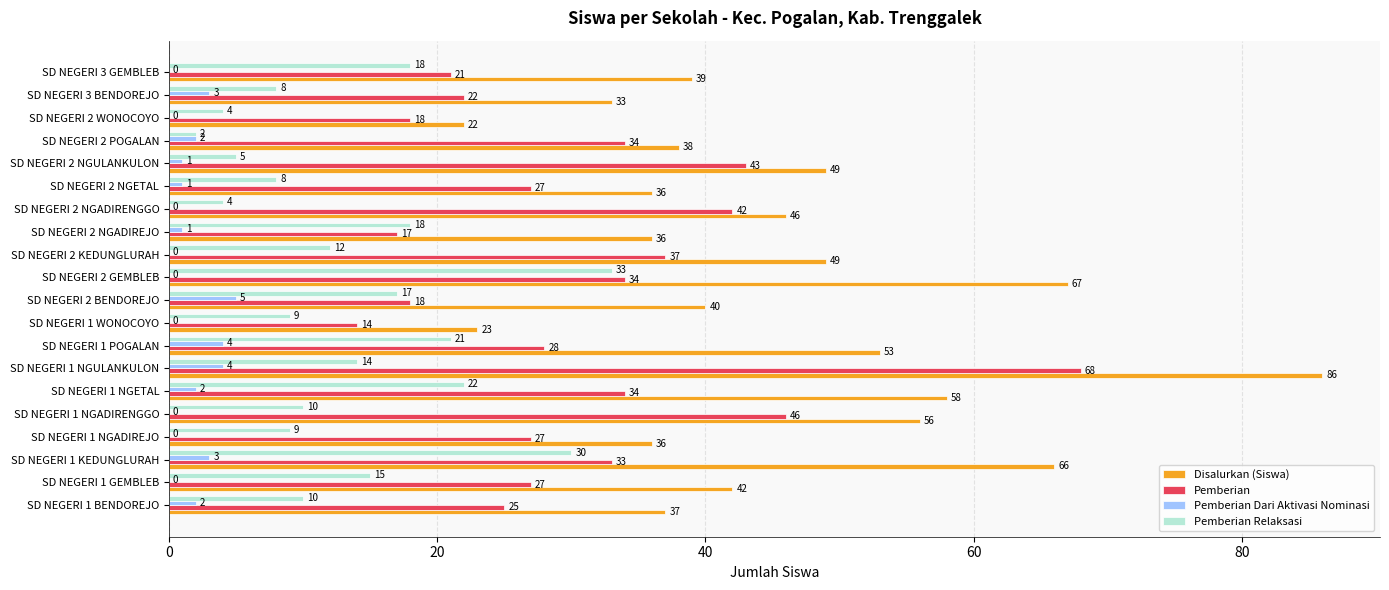

What is the average value of the Pemberian Relaksasi series?

13